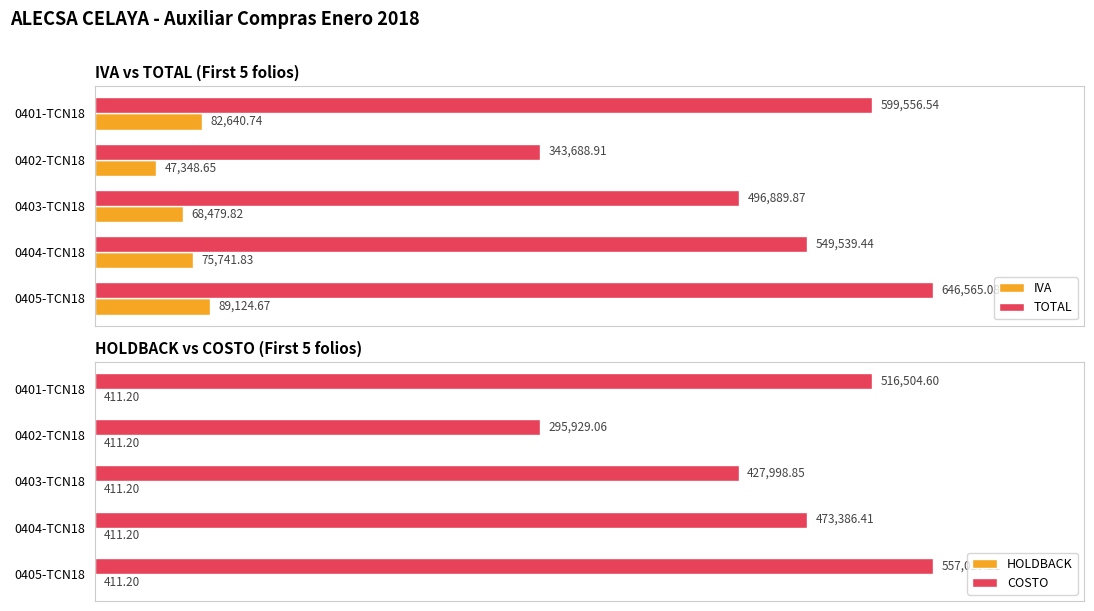

Does the chart contain any negative values?

No